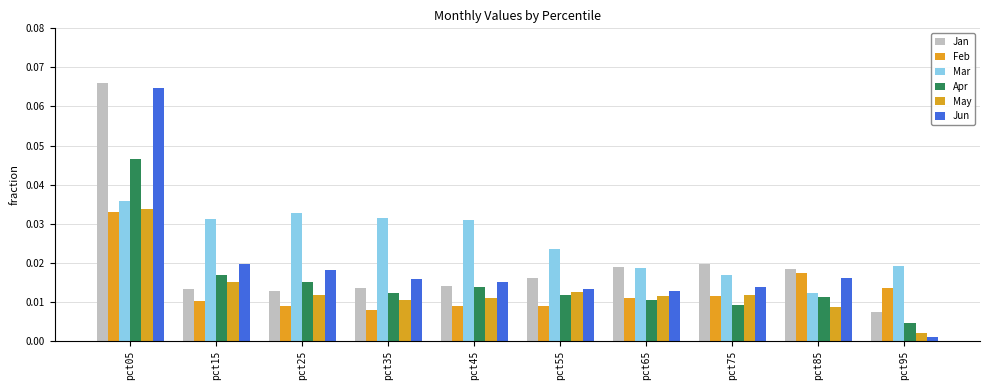

Does the chart contain stacked bars?

No